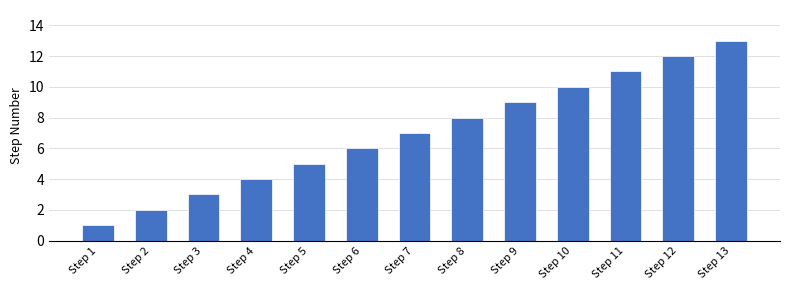

What is the difference between the maximum and minimum values?

12